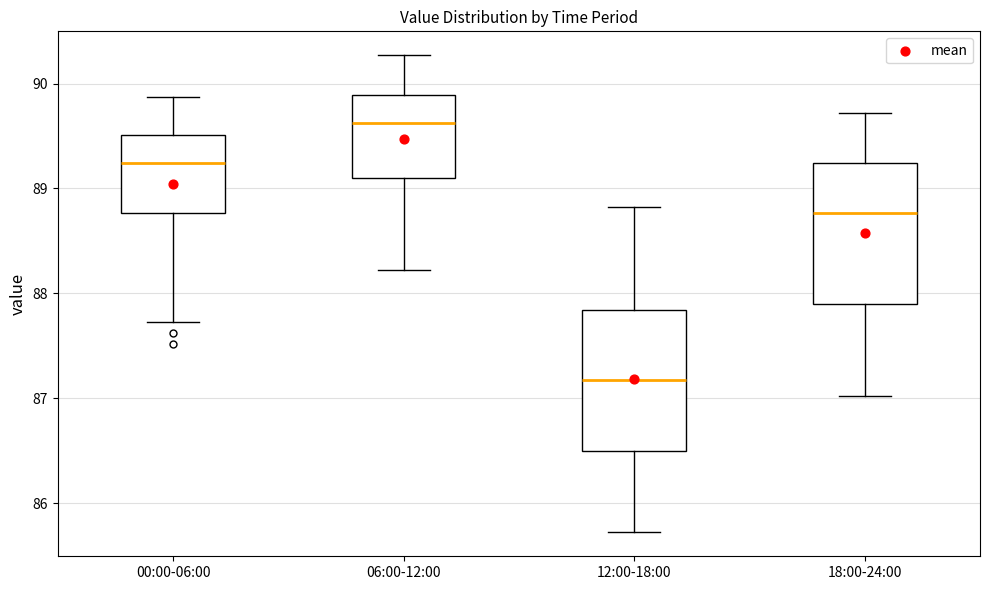

Which box has the highest median line?

06:00-12:00